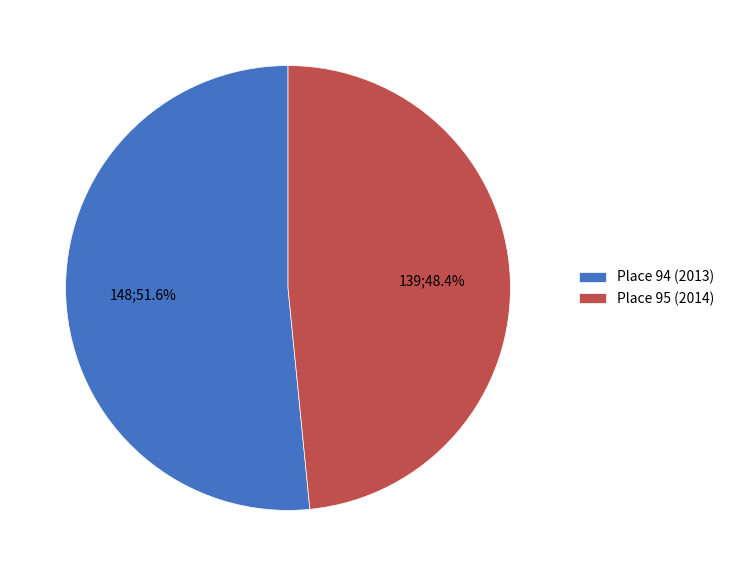

Is there a majority slice in this chart?

Yes